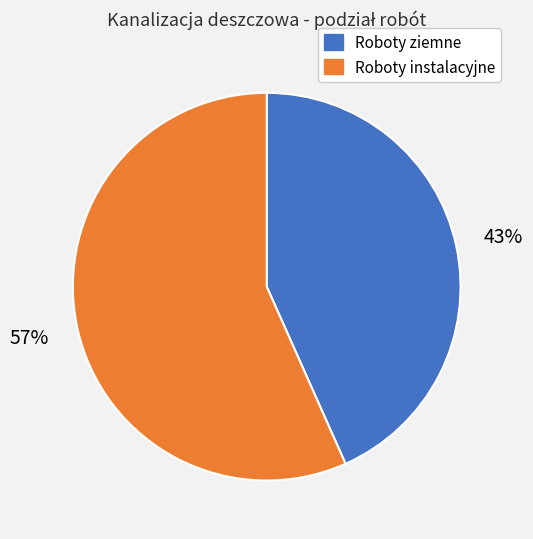

True or false: Roboty instalacyjne accounts for 57% of the total.

True